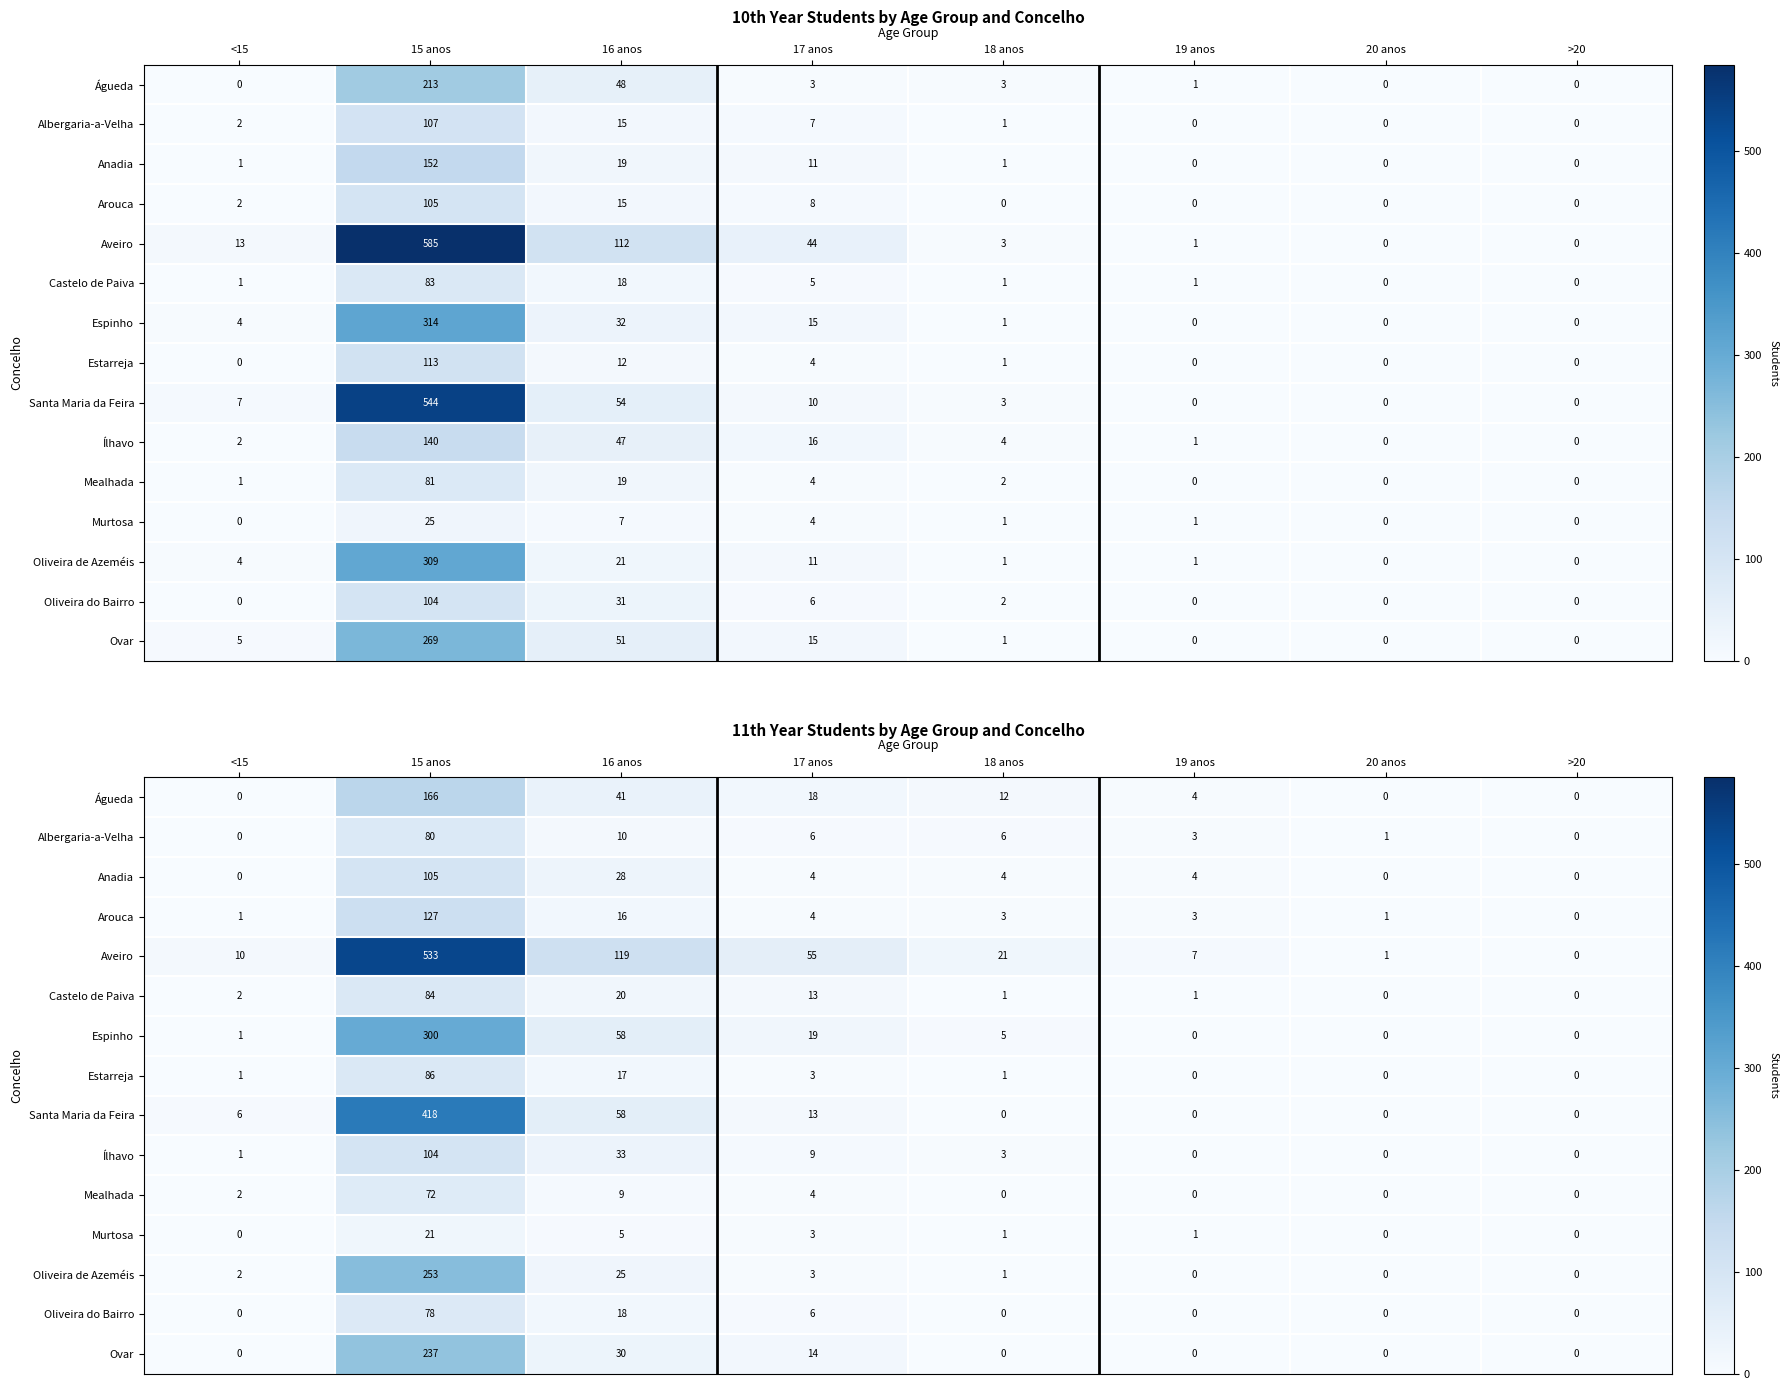

How many values in Murtosa are above zero?

5